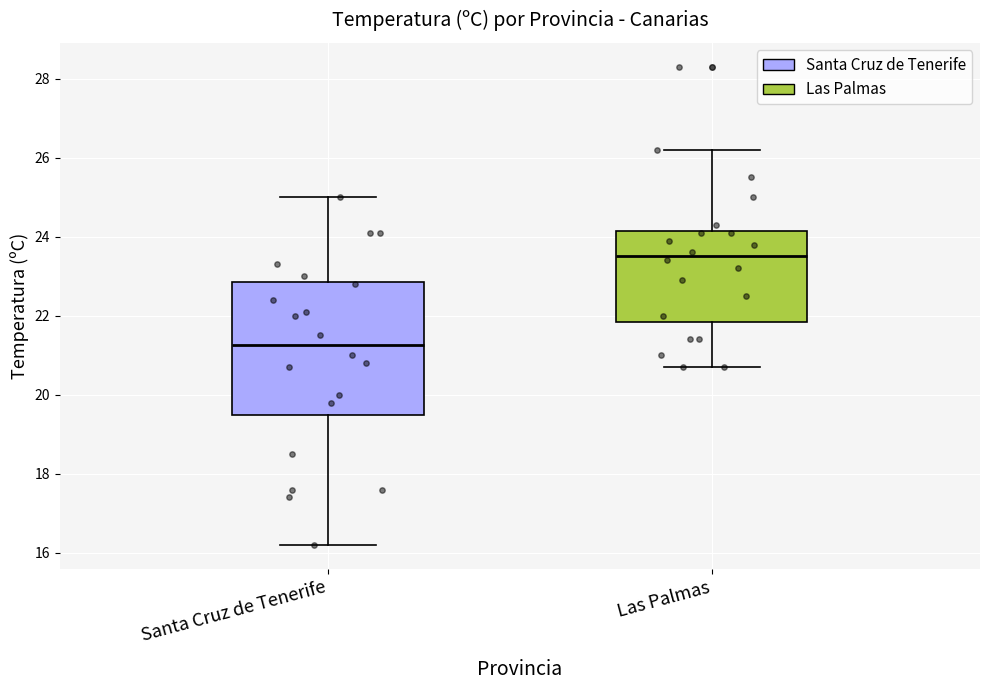

Where is the upper edge of the box for Las Palmas on the y-axis? The values are not printed on the chart, so give them approximately, as read against the axis.

24.2